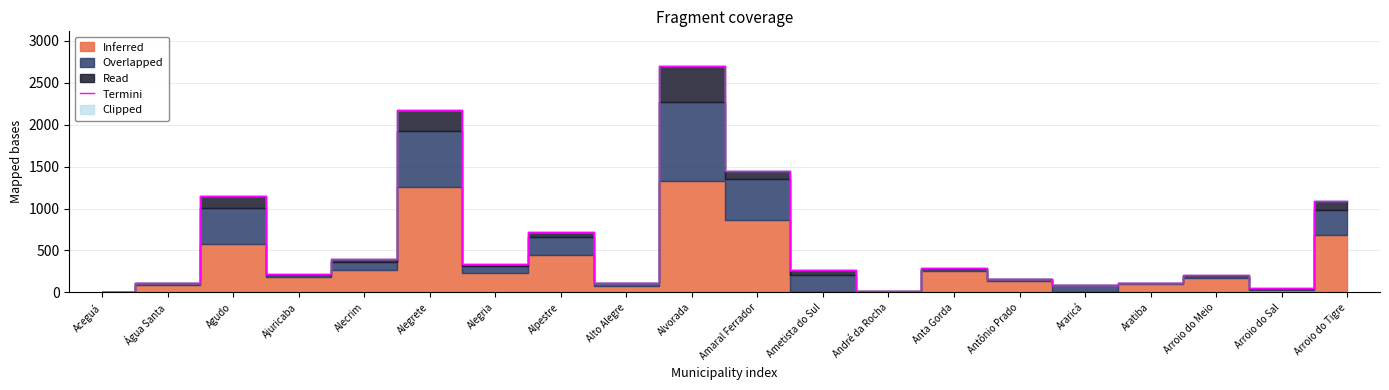

How many data points does each series have?

20